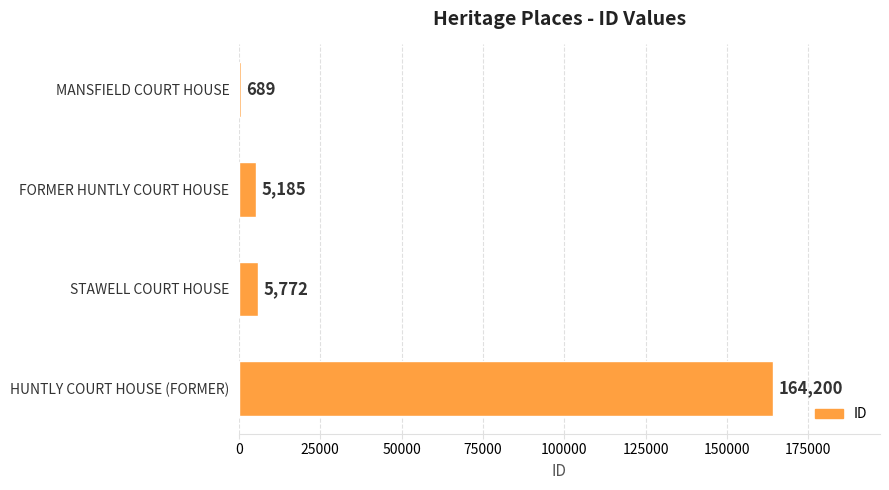

What is the difference between the values at HUNTLY COURT HOUSE (FORMER) and STAWELL COURT HOUSE?

158428